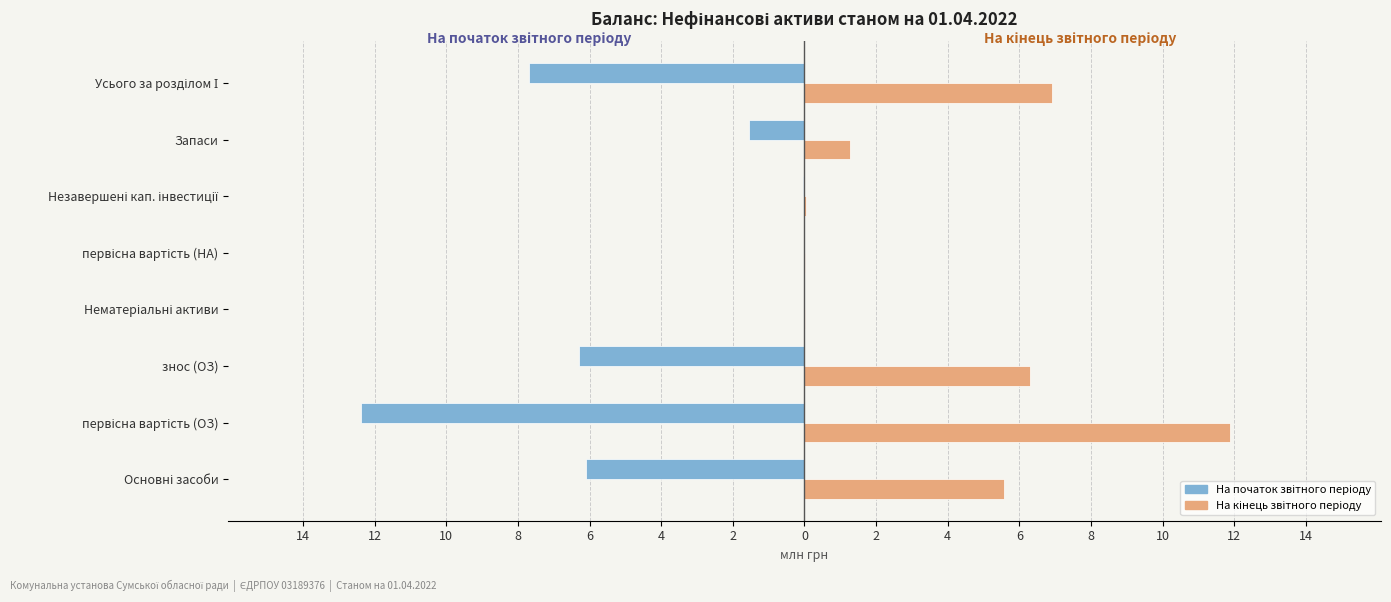

What is the difference between the second highest and minimum values in the На кінець звітного періоду series?

6.9